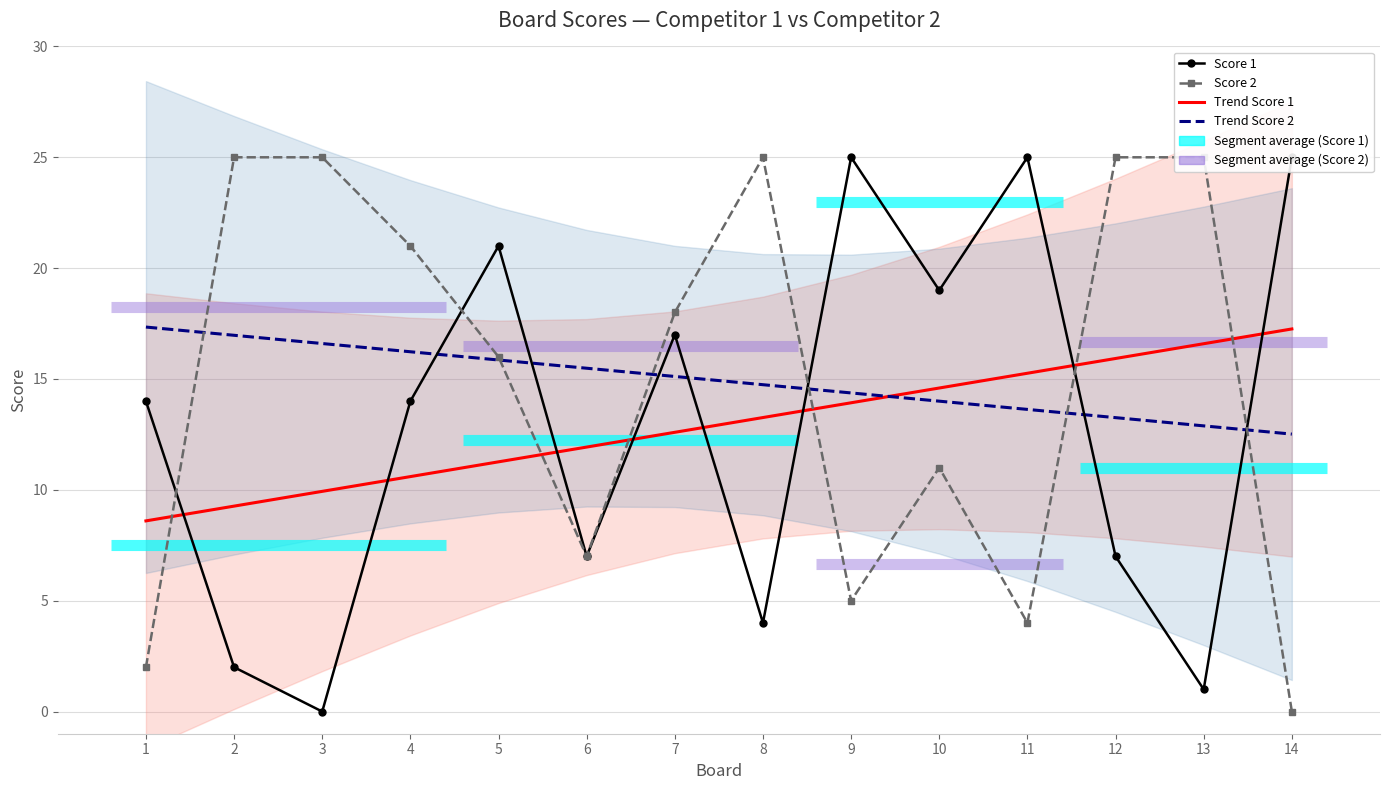

Between 6 and 7, which is larger?

7